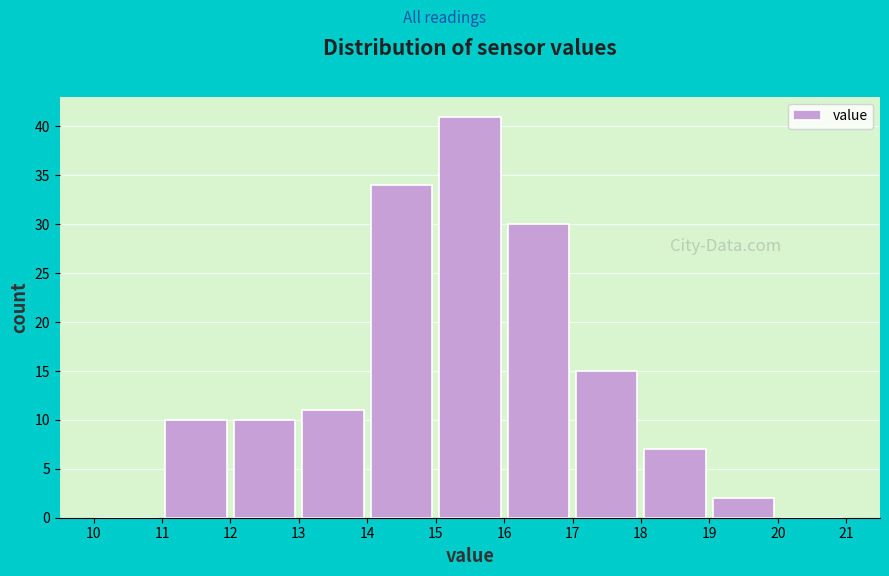

What is the height of the bar covering 11 to 12 on the x-axis? The values are not printed on the chart, so give them approximately, as read against the axis.

10